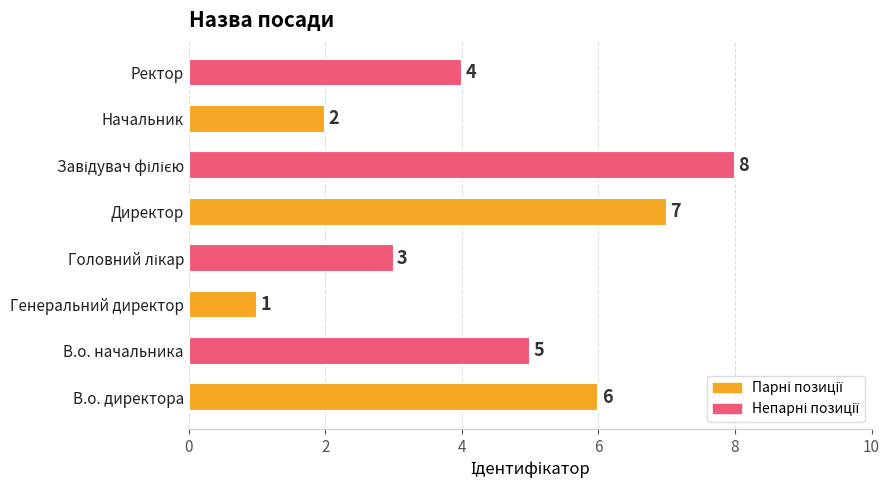

What is the difference between the values at Генеральний директор and В.о. директора?

5